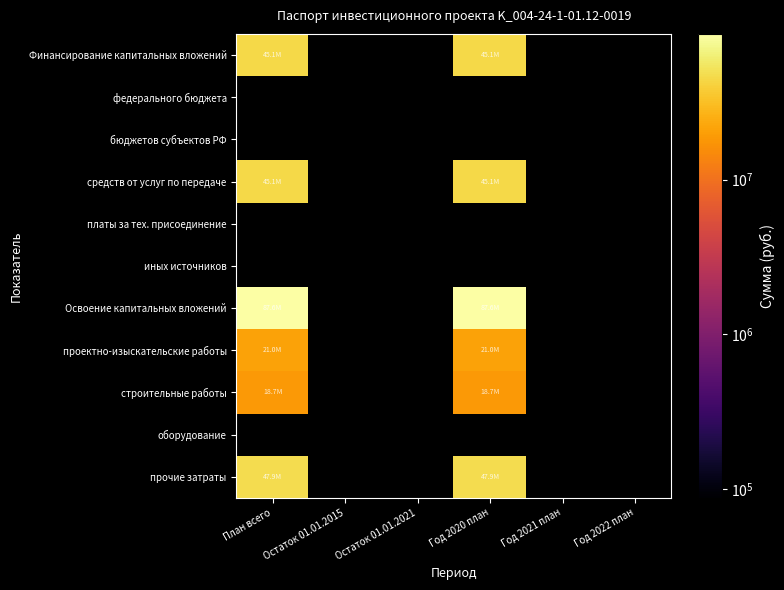

Reading left to right, extract all data points from this chart.

Финансирование капитальных вложений: План всего=45077780	Остаток 01.01.2015=0	Остаток 01.01.2021=0	Год 2020 план=45077780	Год 2021 план=0	Год 2022 план=0
федерального бюджета: План всего=0	Остаток 01.01.2015=0	Остаток 01.01.2021=0	Год 2020 план=0	Год 2021 план=0	Год 2022 план=0
бюджетов субъектов РФ: План всего=0	Остаток 01.01.2015=0	Остаток 01.01.2021=0	Год 2020 план=0	Год 2021 план=0	Год 2022 план=0
средств от услуг по передаче: План всего=45077780	Остаток 01.01.2015=0	Остаток 01.01.2021=0	Год 2020 план=45077780	Год 2021 план=0	Год 2022 план=0
платы за тех. присоединение: План всего=0	Остаток 01.01.2015=0	Остаток 01.01.2021=0	Год 2020 план=0	Год 2021 план=0	Год 2022 план=0
иных источников: План всего=0	Остаток 01.01.2015=0	Остаток 01.01.2021=0	Год 2020 план=0	Год 2021 план=0	Год 2022 план=0
Освоение капитальных вложений: План всего=87564817	Остаток 01.01.2015=0	Остаток 01.01.2021=0	Год 2020 план=87564817	Год 2021 план=0	Год 2022 план=0
проектно-изыскательские работы: План всего=20997113	Остаток 01.01.2015=0	Остаток 01.01.2021=0	Год 2020 план=20997113	Год 2021 план=0	Год 2022 план=0
строительные работы: План всего=18691100	Остаток 01.01.2015=0	Остаток 01.01.2021=0	Год 2020 план=18691100	Год 2021 план=0	Год 2022 план=0
оборудование: План всего=0	Остаток 01.01.2015=0	Остаток 01.01.2021=0	Год 2020 план=0	Год 2021 план=0	Год 2022 план=0
прочие затраты: План всего=47876604	Остаток 01.01.2015=0	Остаток 01.01.2021=0	Год 2020 план=47876604	Год 2021 план=0	Год 2022 план=0